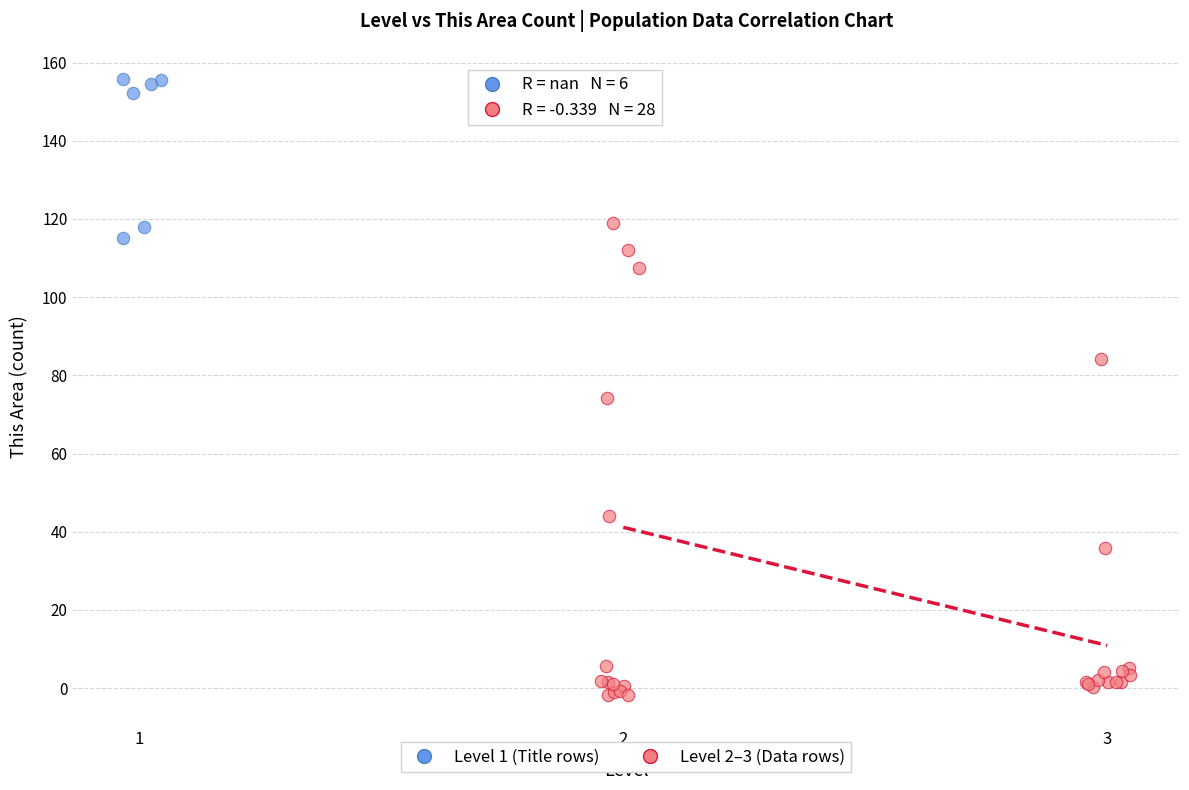

Which series has the largest Y range (max minus min)?

Level 2–3 (Data rows)